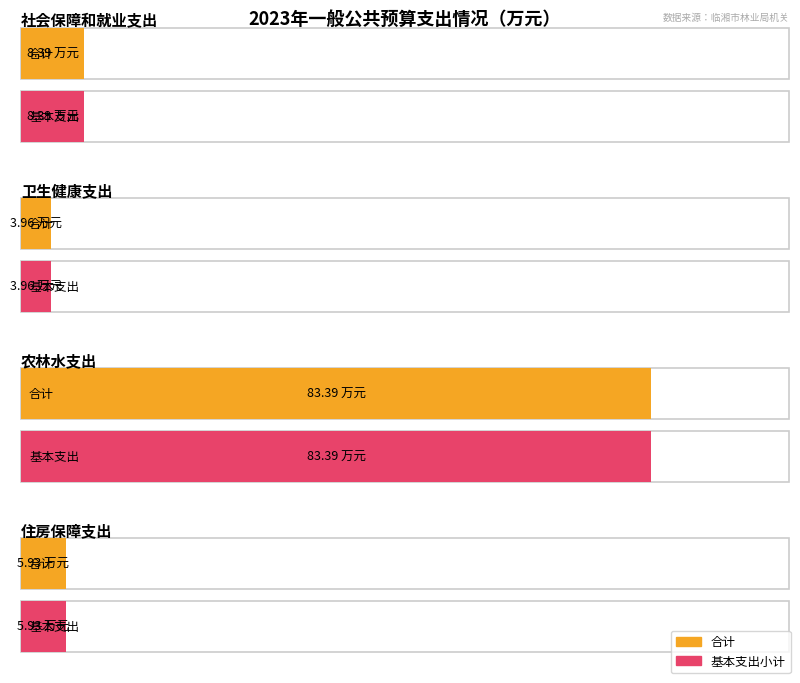

What is the approximate value of 基本支出小计 at 社会保障和就业支出?

8.4